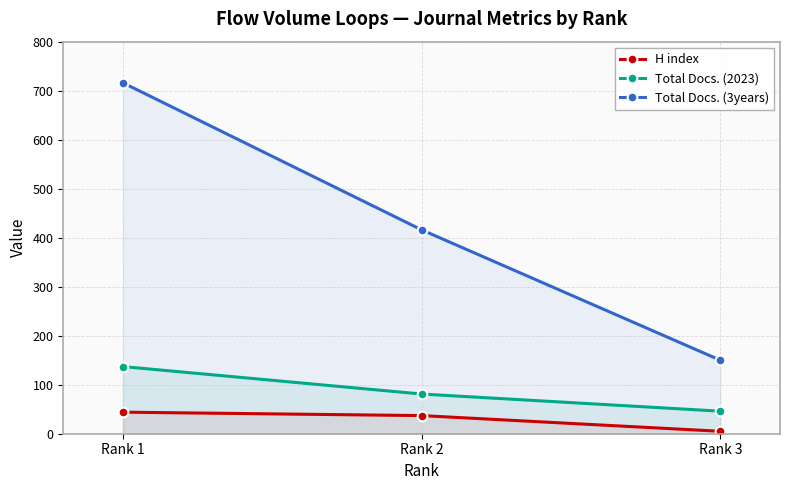

Is it true that H index equals 49 at Rank 2?

False